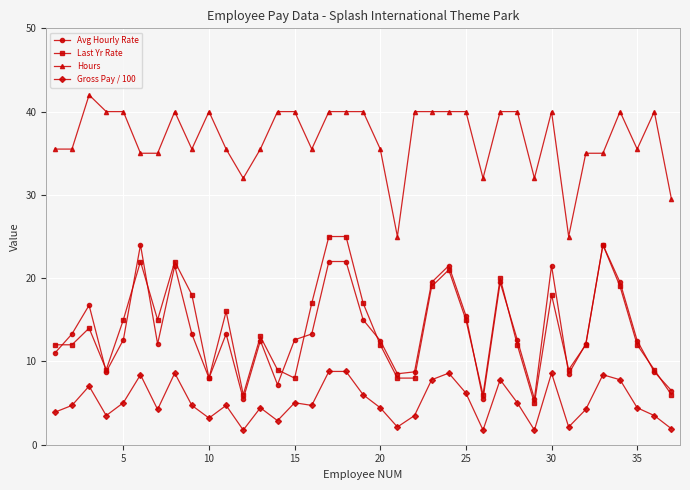

What is the value of the Gross Pay / 100 point at the 12th from the left?

1.8